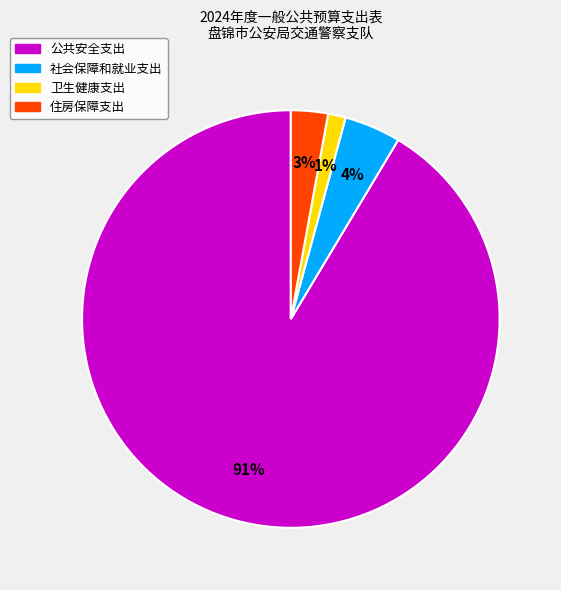

To the nearest percent, what percentage of the pie is 卫生健康支出?

1%